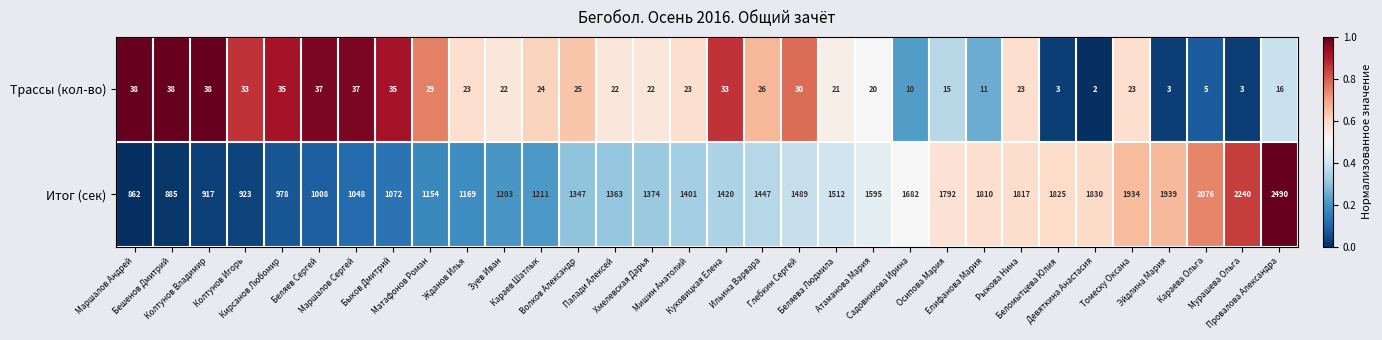

At how many categories does at least one series exceed 41?

32